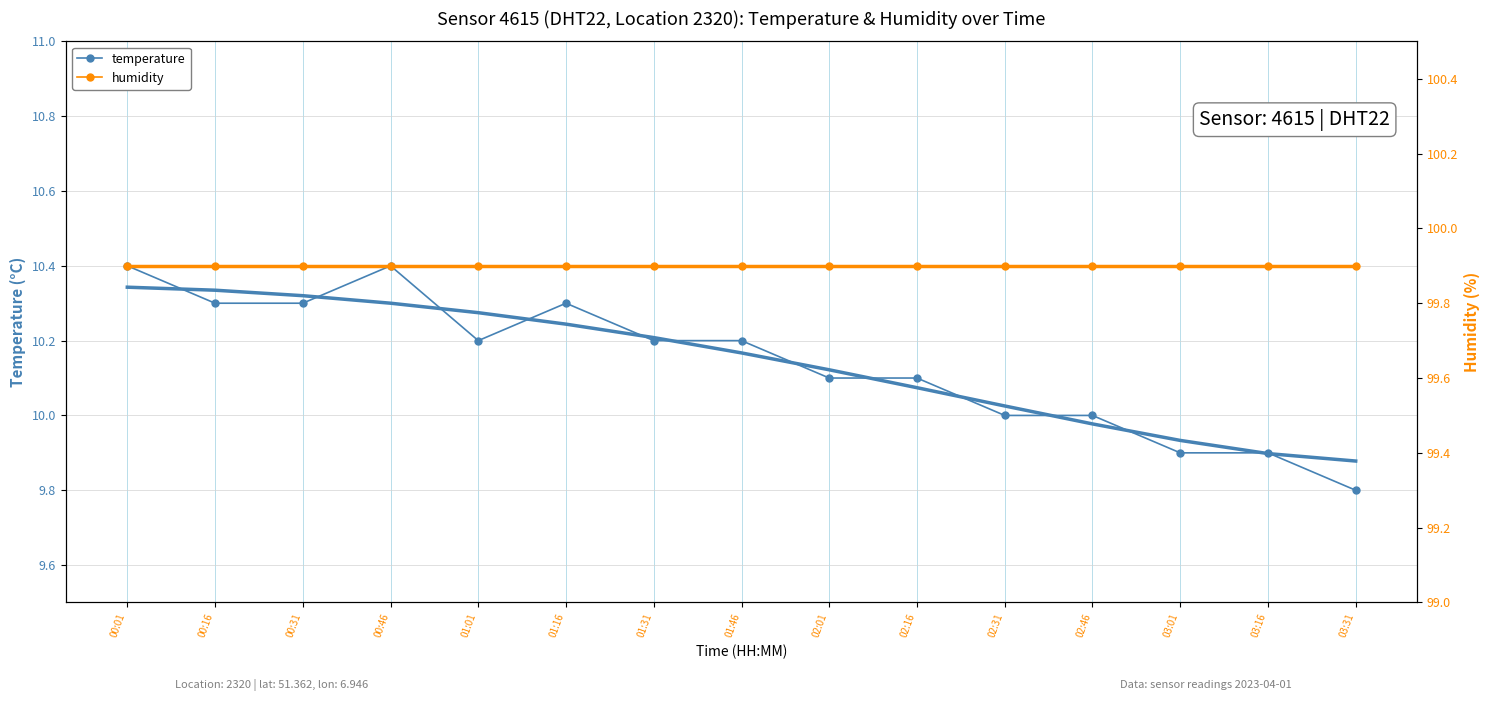

What is the difference between the highest and lowest values at 03:16?

90.0